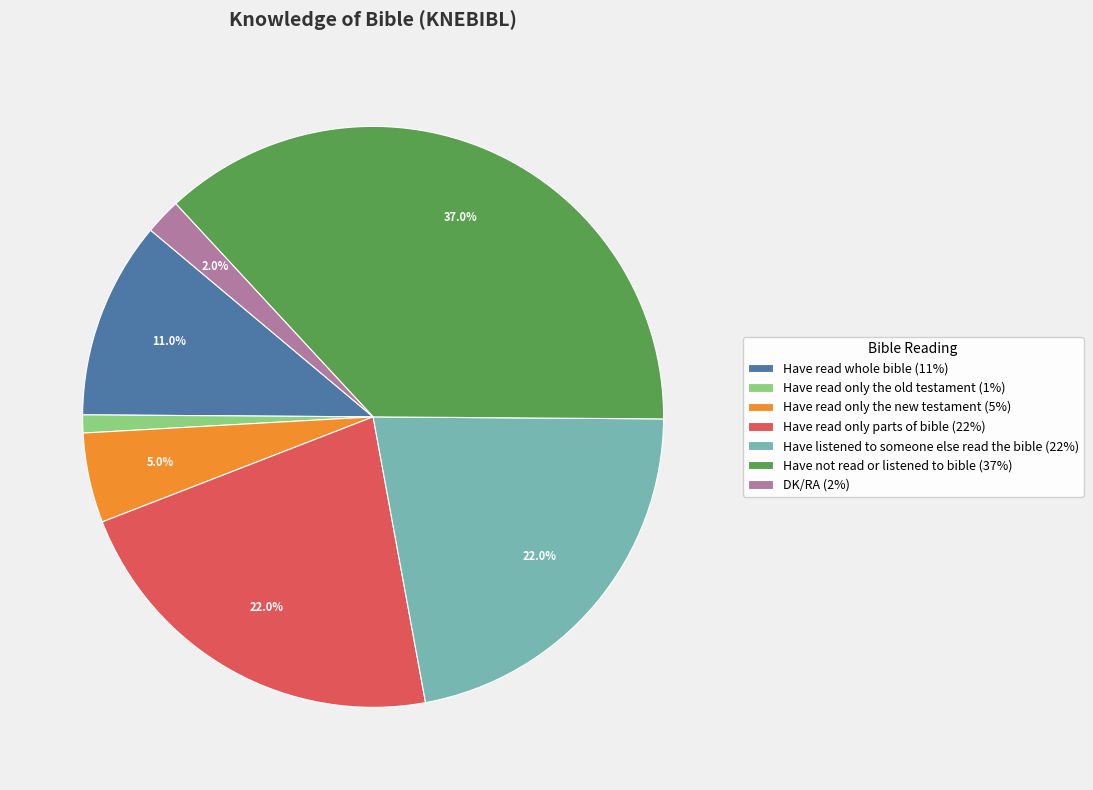

What is the ratio of the value at Have read only parts of bible to the value at Have not read or listened to bible?

0.6